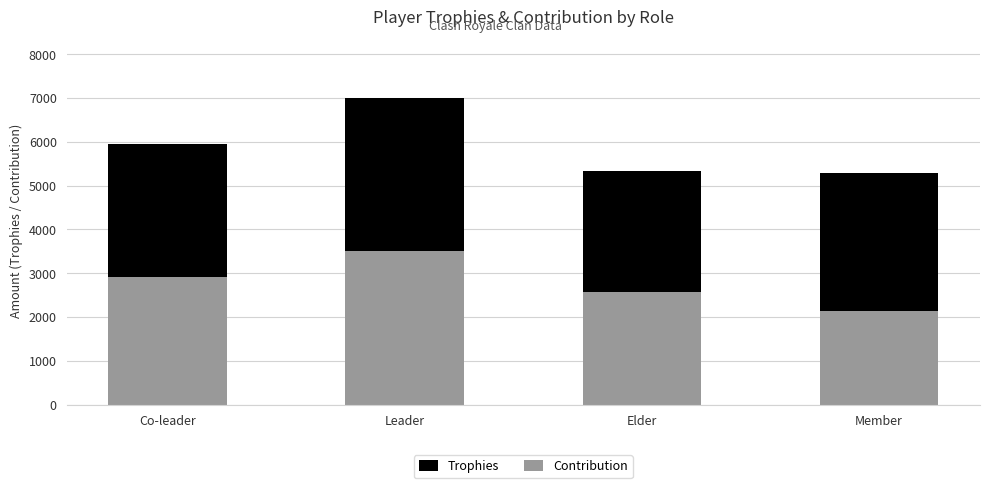

How many series are shown in this chart?

2